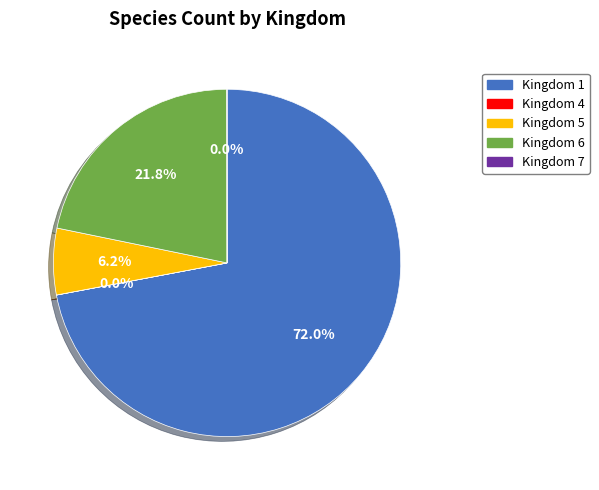

Between Kingdom 1 and Kingdom 6, which is larger?

Kingdom 1